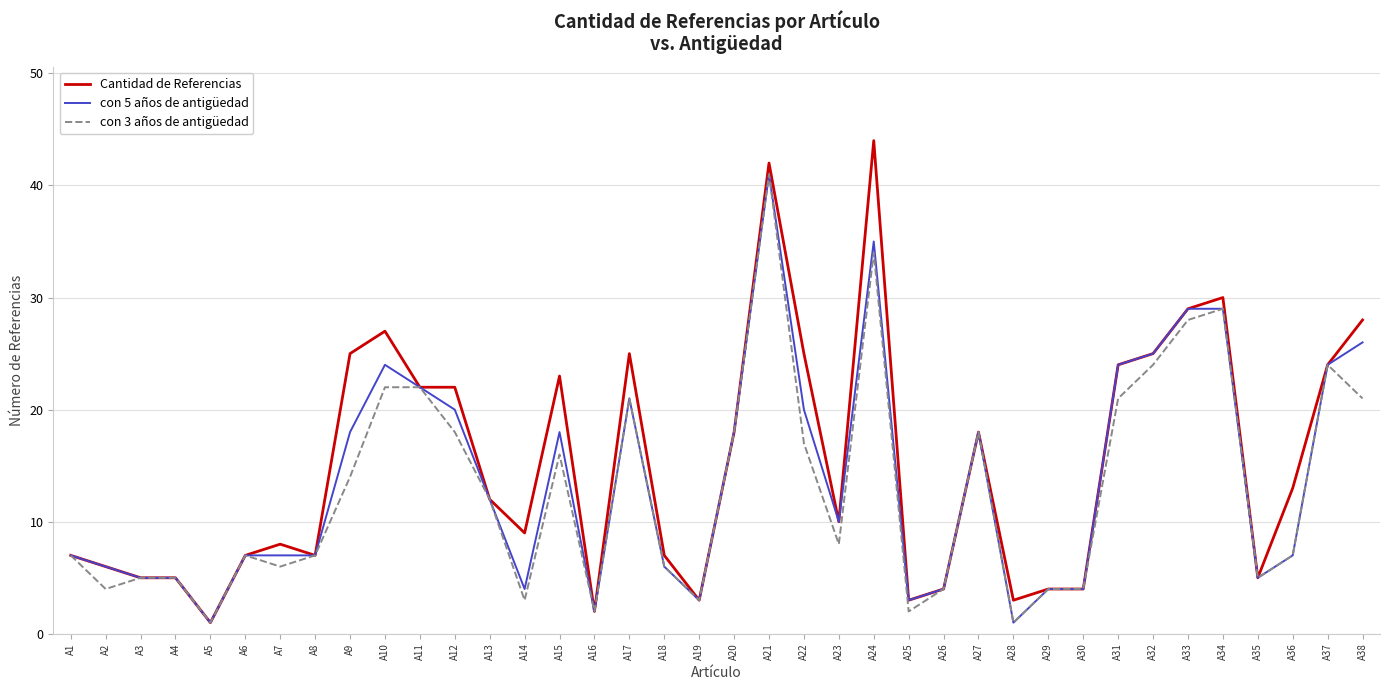

The con 3 años de antigüedad series shows 12 at A13. True or false?

True